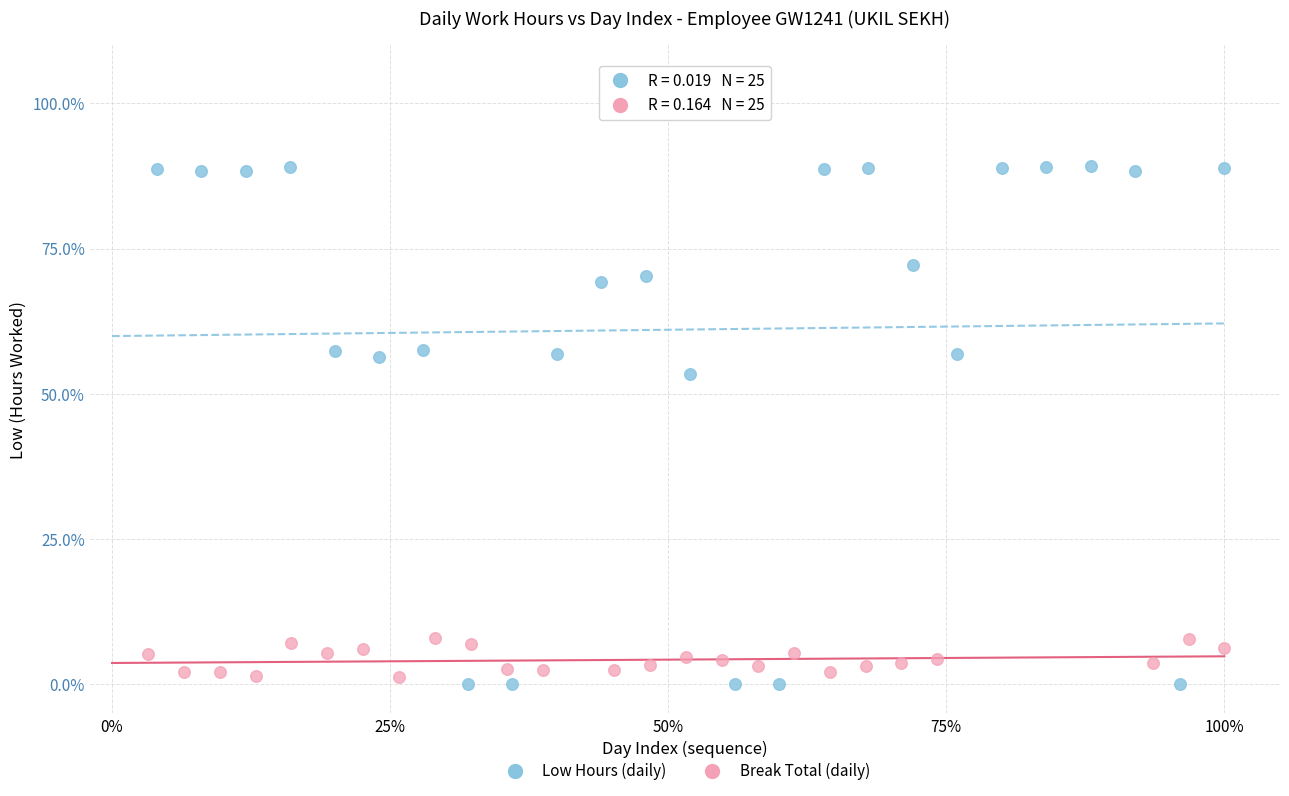

What are all the series names shown in the legend?

Low Hours (daily), Break Total (daily)